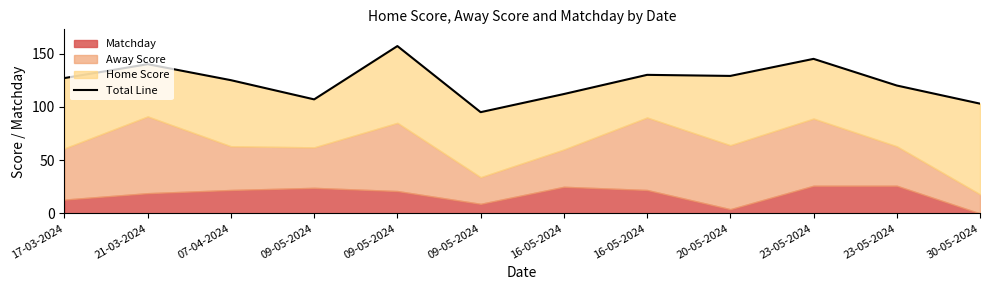

How many lines are shown in the chart?

1